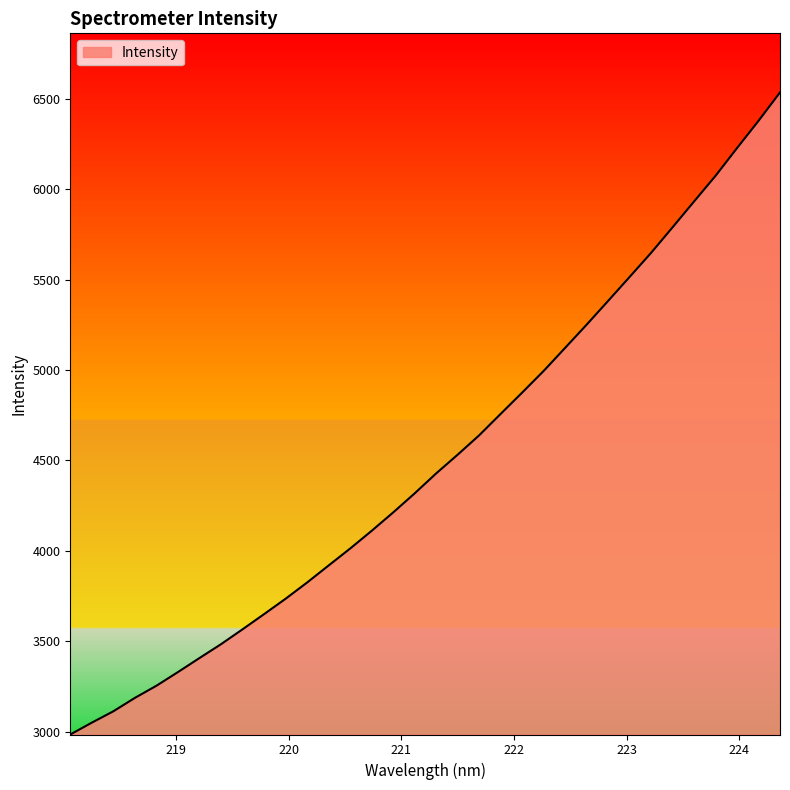

What is the greatest value displayed?

6534.3